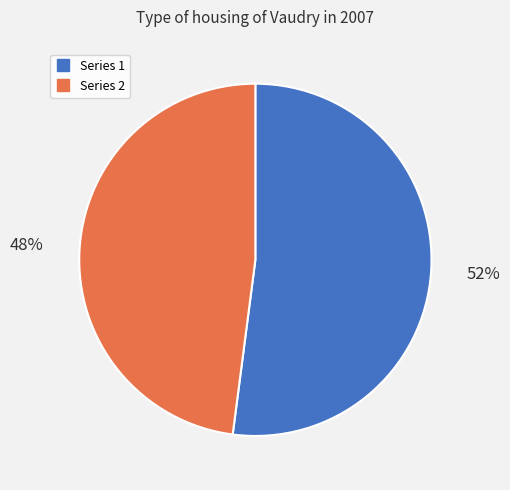

How many segments does this pie chart have?

2